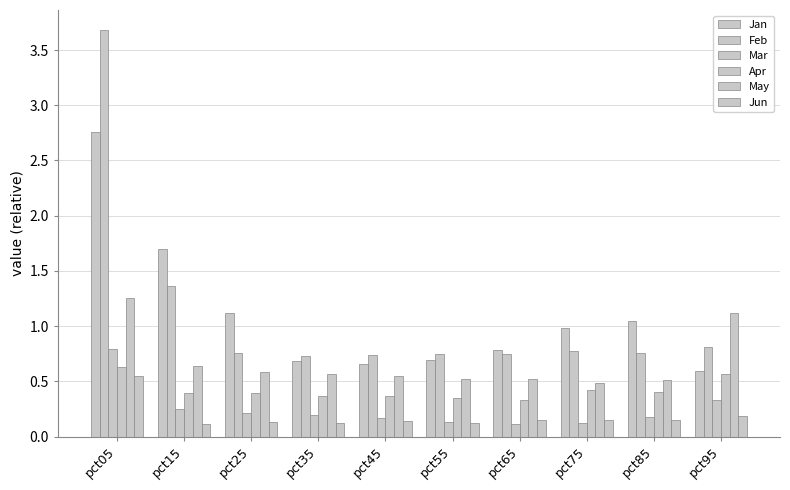

Does the chart contain stacked bars?

No